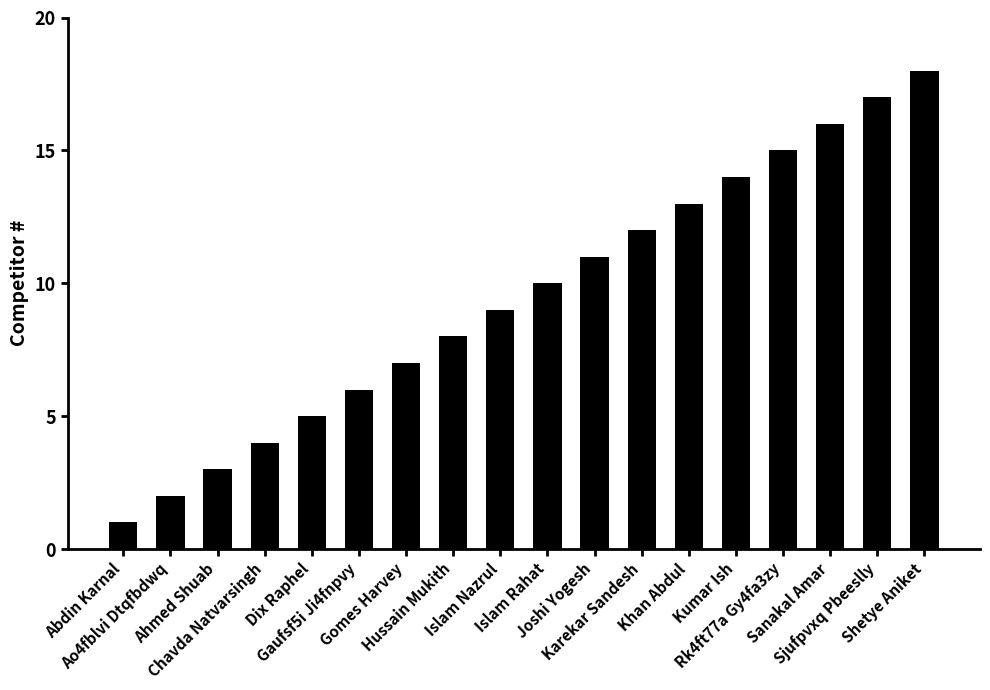

What is the sum of the values at Rk4ft77a Gy4fa3zy and Abdin Karnal?

16